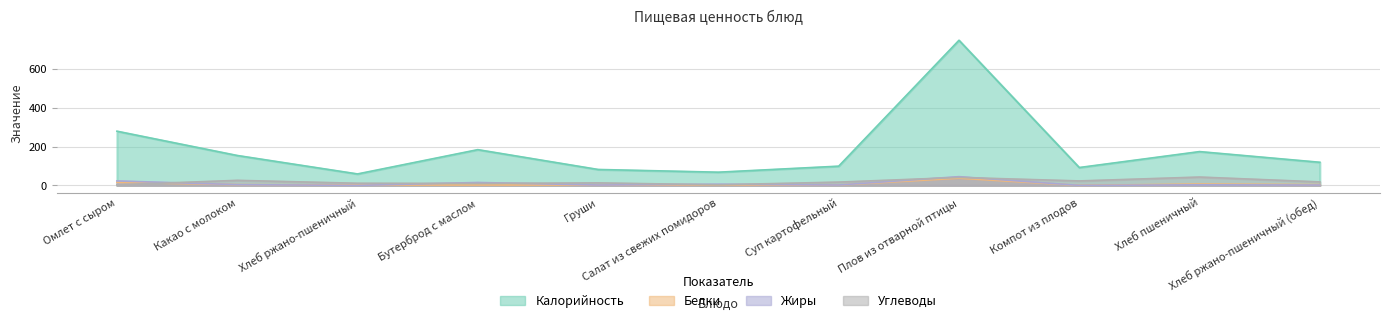

What is the difference between the Калорийность values at Груши and Плов из отварной птицы?

665